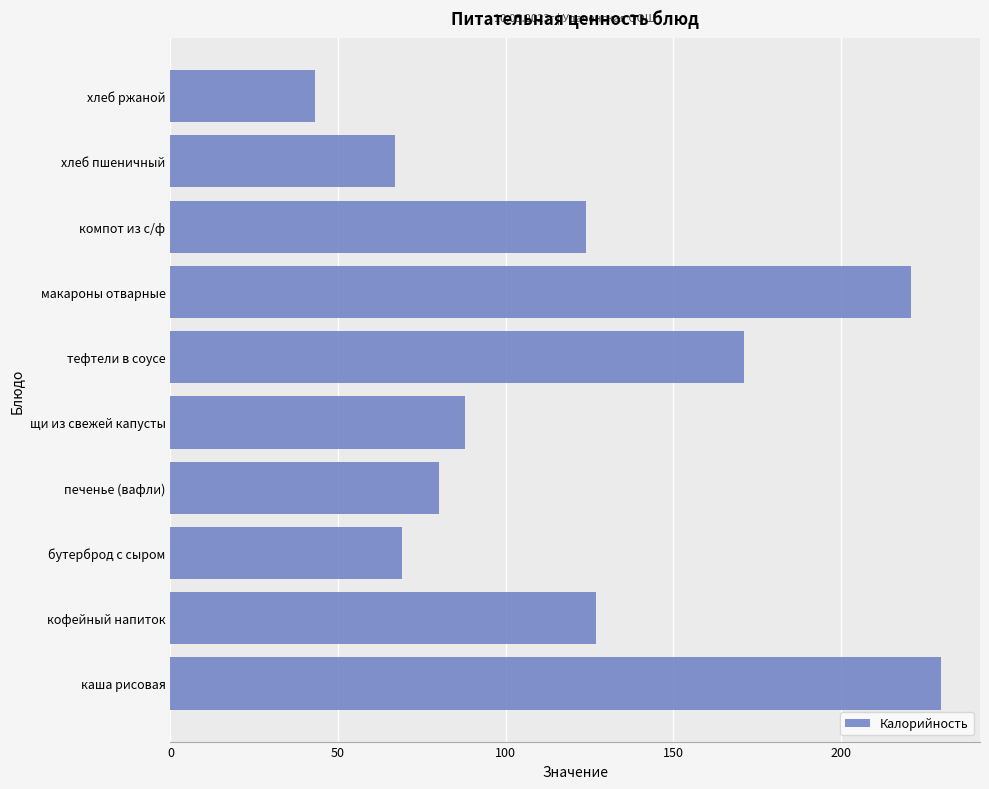

What is the change in value from кофейный напиток to щи из свежей капусты?

-39